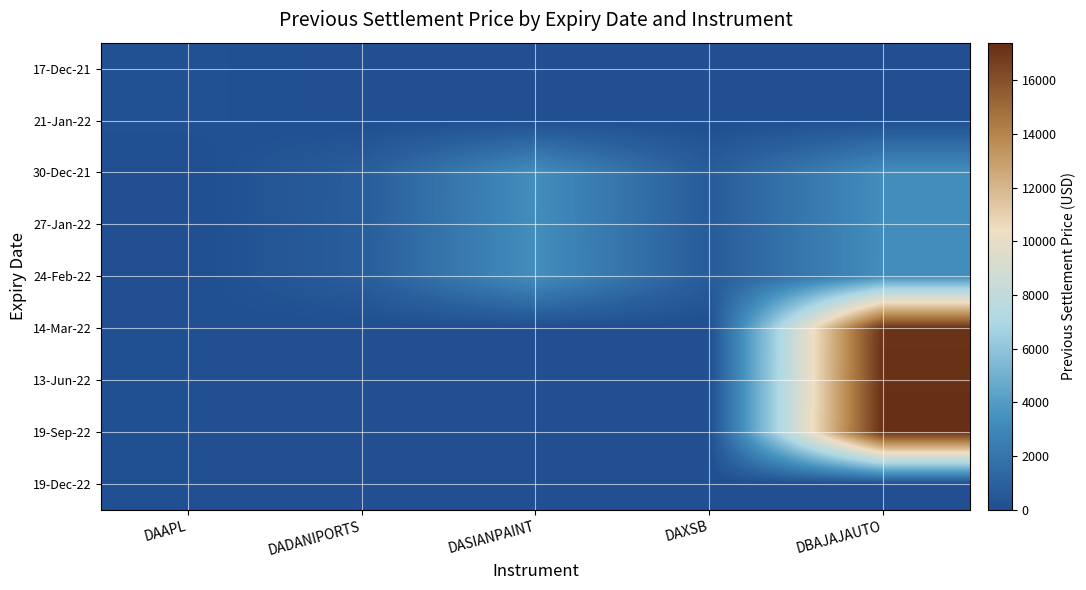

Reading left to right, transcribe all the data shown in this chart.

17-Dec-21: DAAPL=177.5	DADANIPORTS=0.0	DASIANPAINT=0.0	DAXSB=0.0	DBAJAJAUTO=0.0
21-Jan-22: DAAPL=177.5	DADANIPORTS=0.0	DASIANPAINT=0.0	DAXSB=0.0	DBAJAJAUTO=0.0
30-Dec-21: DAAPL=0.0	DADANIPORTS=765.6	DASIANPAINT=3305.7	DAXSB=712.6	DBAJAJAUTO=3299.8
27-Jan-22: DAAPL=0.0	DADANIPORTS=769.1	DASIANPAINT=3320.9	DAXSB=716.0	DBAJAJAUTO=3315.0
24-Feb-22: DAAPL=0.0	DADANIPORTS=772.6	DASIANPAINT=3336.2	DAXSB=719.2	DBAJAJAUTO=3330.3
14-Mar-22: DAAPL=71.1	DADANIPORTS=0.0	DASIANPAINT=0.0	DAXSB=0.0	DBAJAJAUTO=17165.8
13-Jun-22: DAAPL=71.3	DADANIPORTS=0.0	DASIANPAINT=0.0	DAXSB=0.0	DBAJAJAUTO=17245.0
19-Sep-22: DAAPL=71.3	DADANIPORTS=0.0	DASIANPAINT=0.0	DAXSB=0.0	DBAJAJAUTO=17324.5
19-Dec-22: DAAPL=71.3	DADANIPORTS=0.0	DASIANPAINT=0.0	DAXSB=0.0	DBAJAJAUTO=0.0